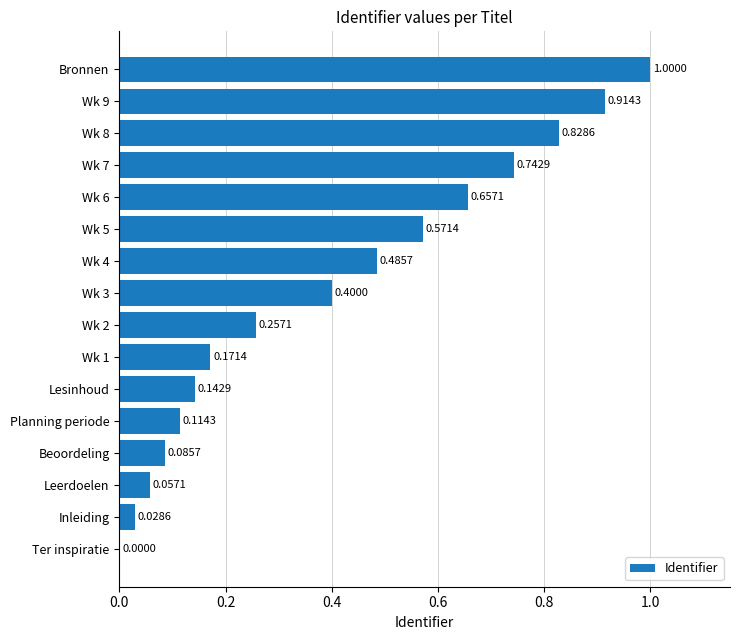

What is the sum of all values?

6.5